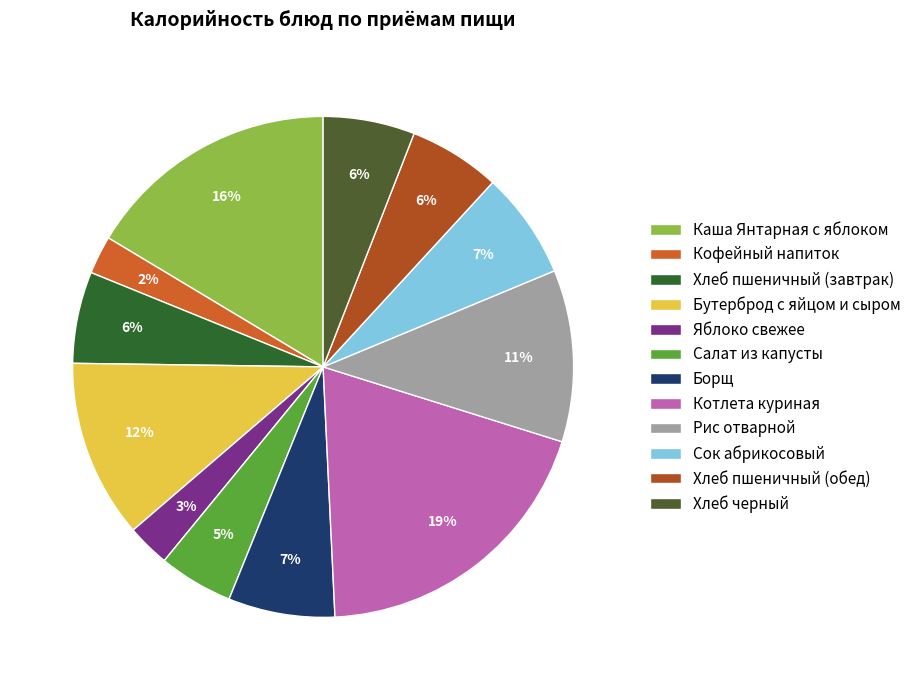

Between Борщ and Яблоко свежее, which is larger?

Борщ